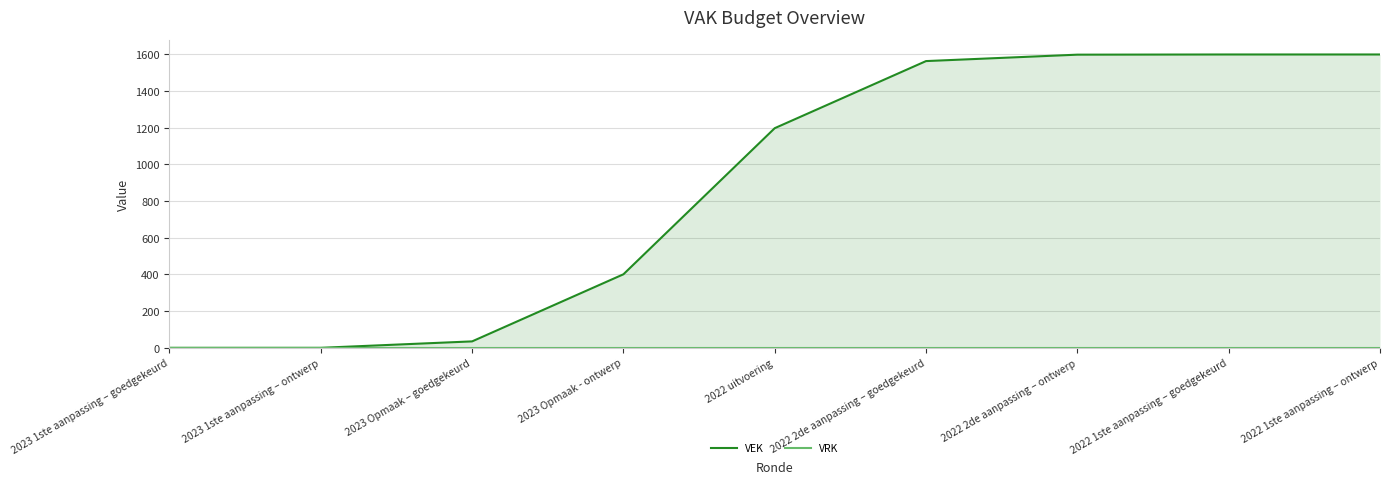

What is the label of the 9th point from the right?

2023 1ste aanpassing – goedgekeurd